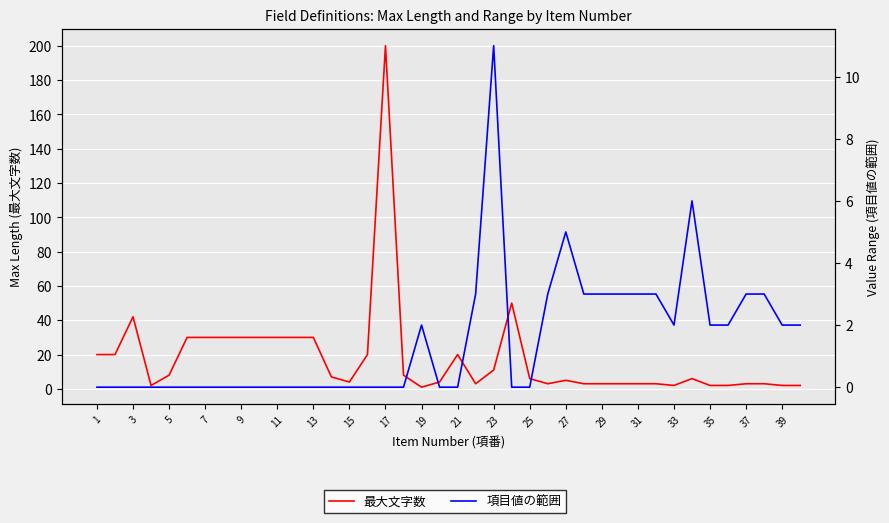

True or false: 項目値の範囲 has more than 0 points higher than both neighbors.

True